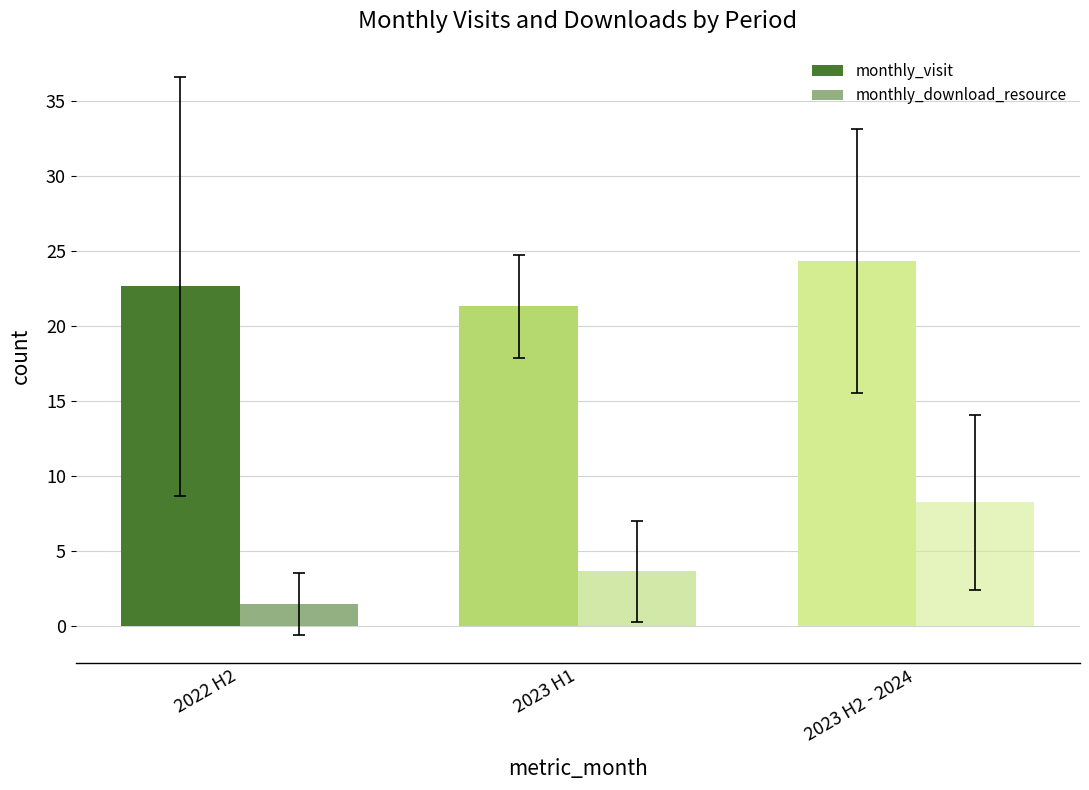

Rank the series at 2023 H2 - 2024 from lowest to highest value.

monthly_download_resource, monthly_visit